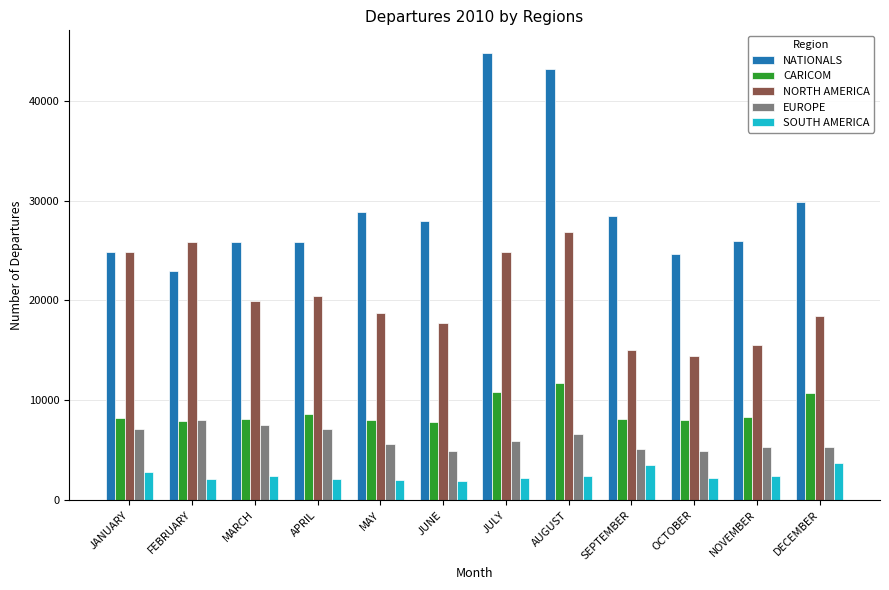

Rank the series by their maximum value, from lowest to highest.

SOUTH AMERICA, EUROPE, CARICOM, NORTH AMERICA, NATIONALS